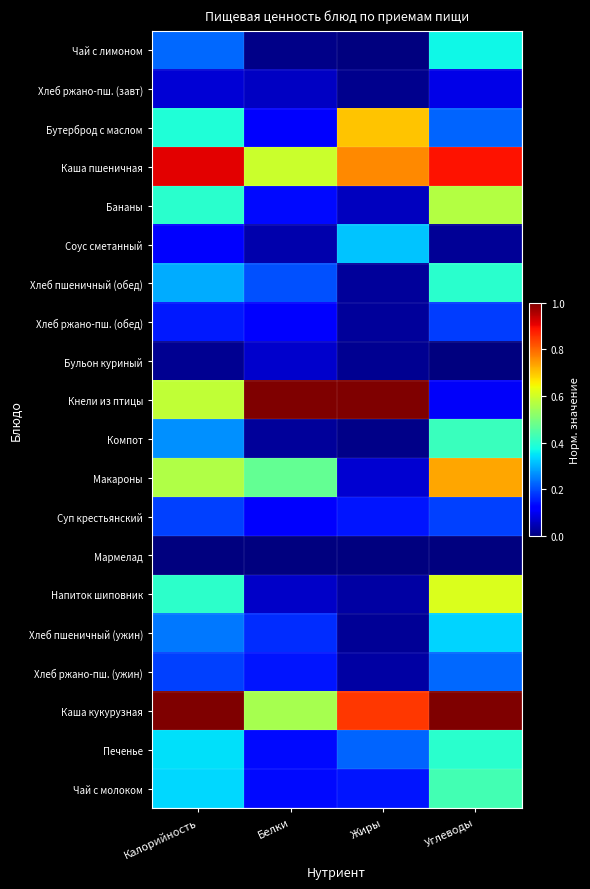

What is the greatest value displayed?

1.0